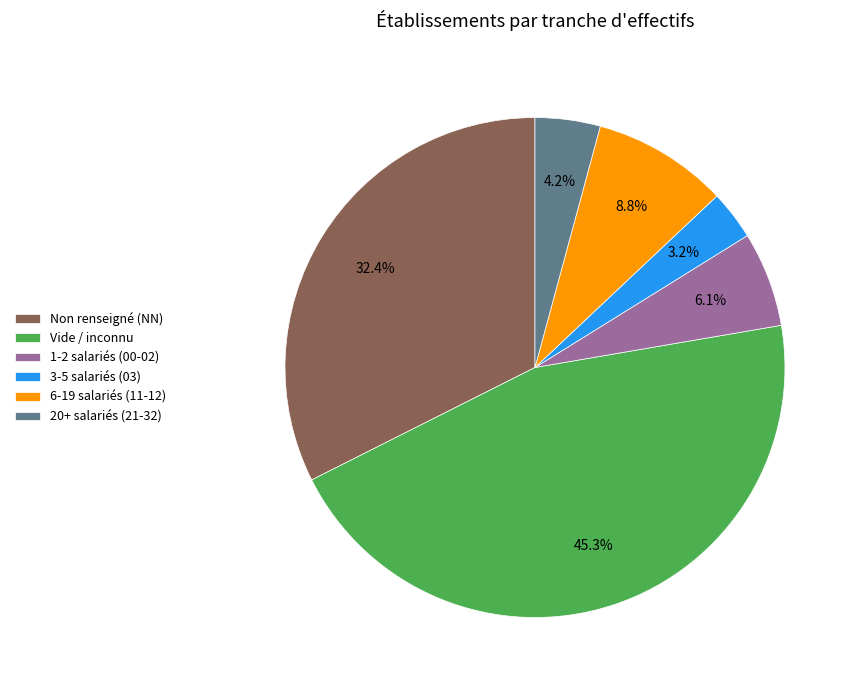

What portion of the pie excludes Vide / inconnu?

54.7%